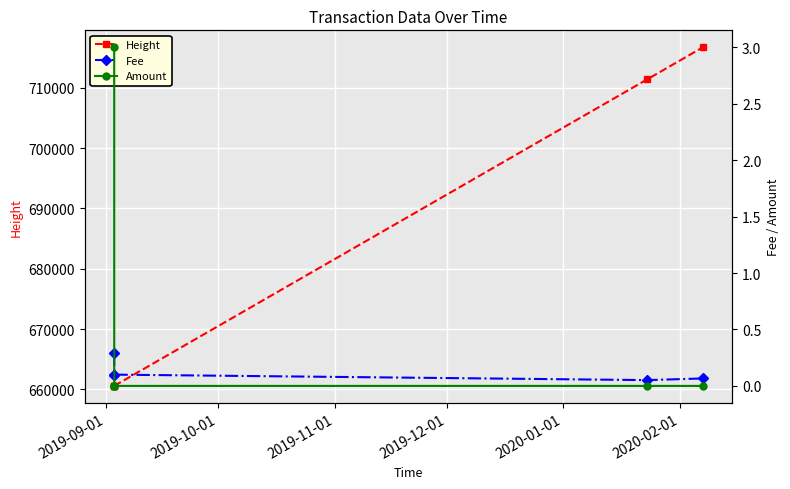

Which series has the largest range (max minus min)?

Height